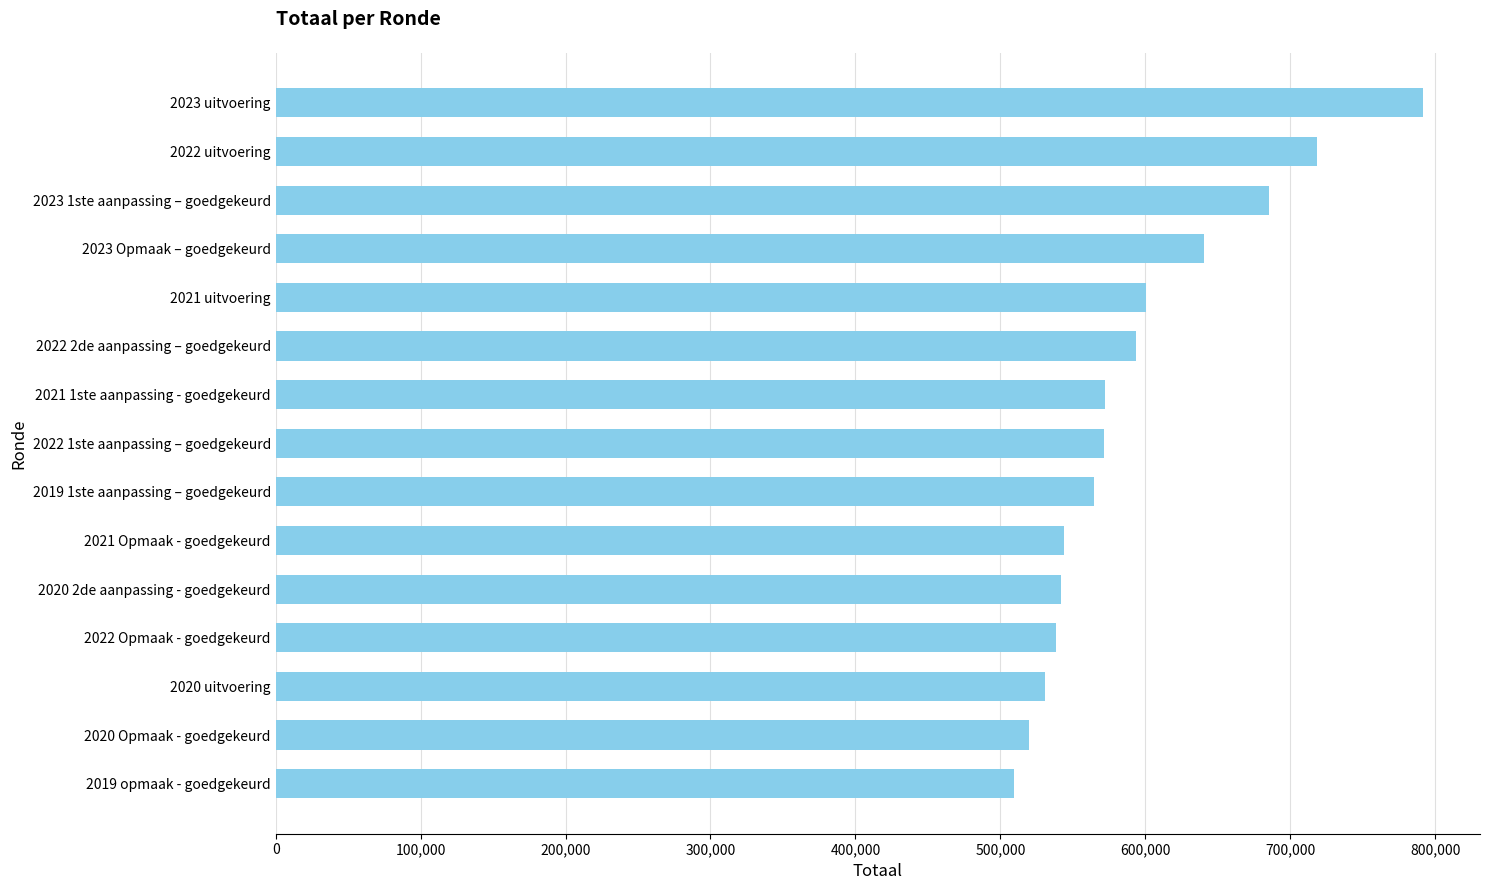

Where is the data nearest to the value 650348?

2023 Opmaak – goedgekeurd